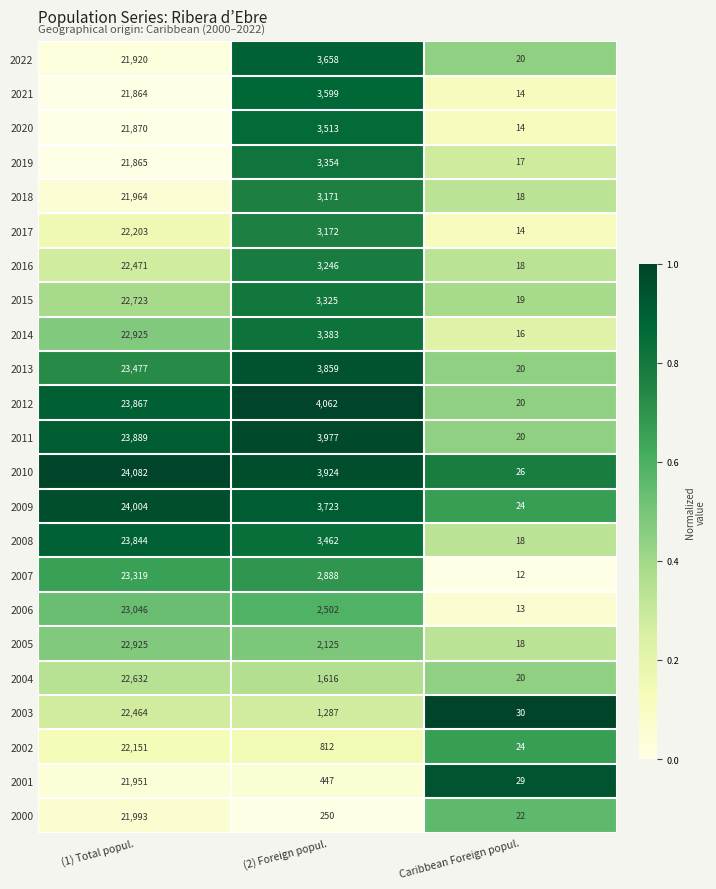

At (2) Foreign popul., list the series in order from largest to smallest.

2012, 2011, 2010, 2013, 2009, 2022, 2021, 2020, 2008, 2014, 2019, 2015, 2016, 2017, 2018, 2007, 2006, 2005, 2004, 2003, 2002, 2001, 2000